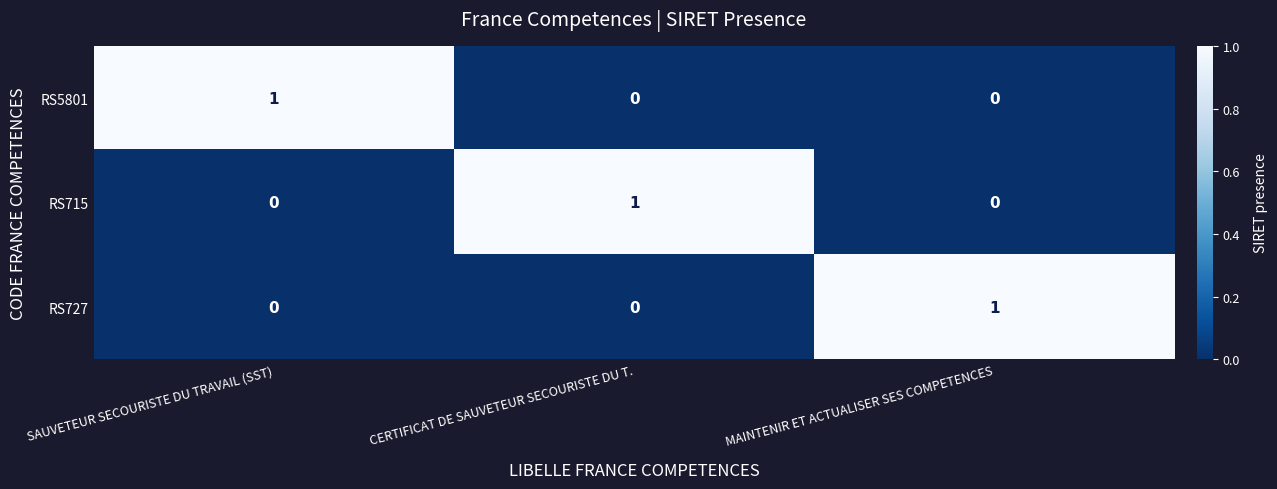

How many RS5801 values are between 0 and 1?

3